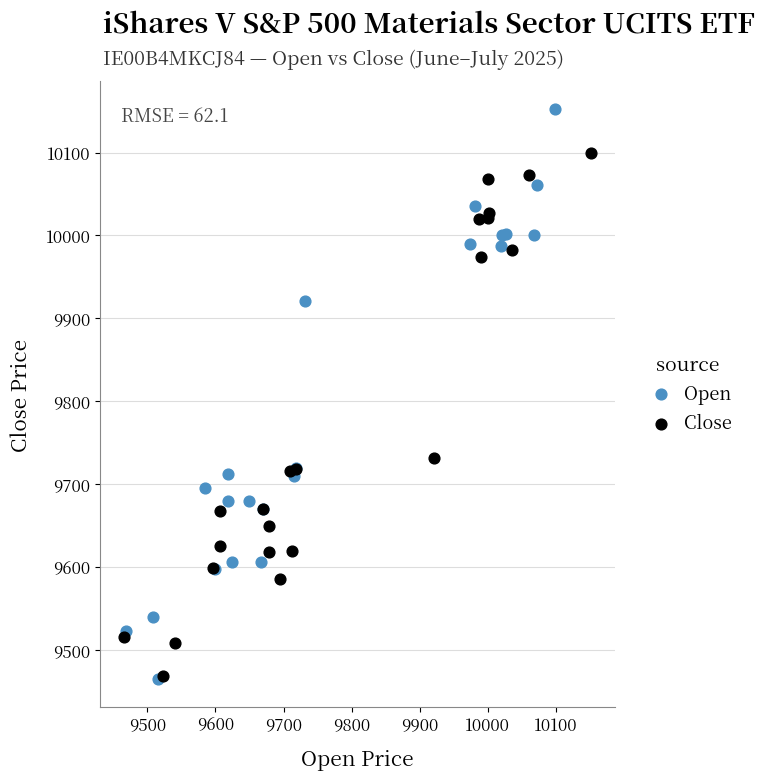

What are all the series names shown in the legend?

Open, Close